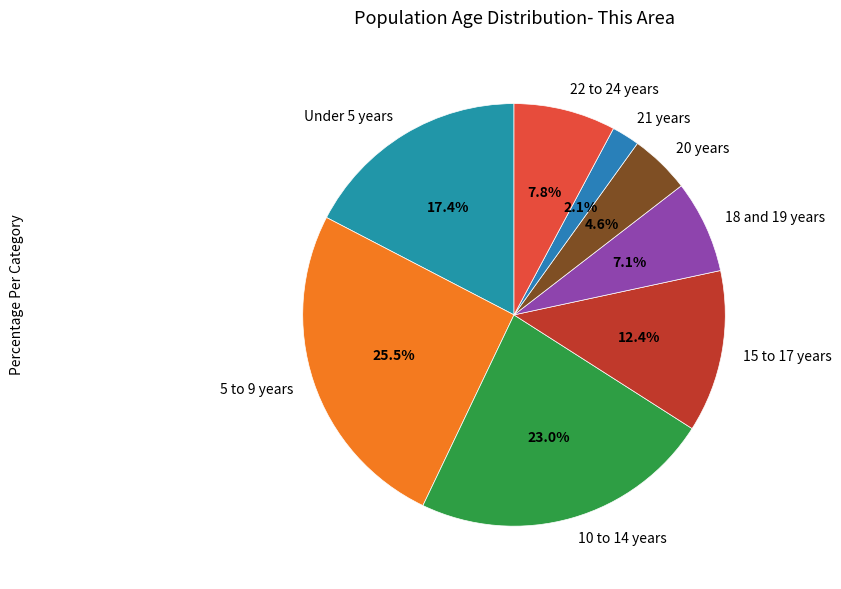

To the nearest percent, what is the combined percentage of 20 years and 5 to 9 years?

30%